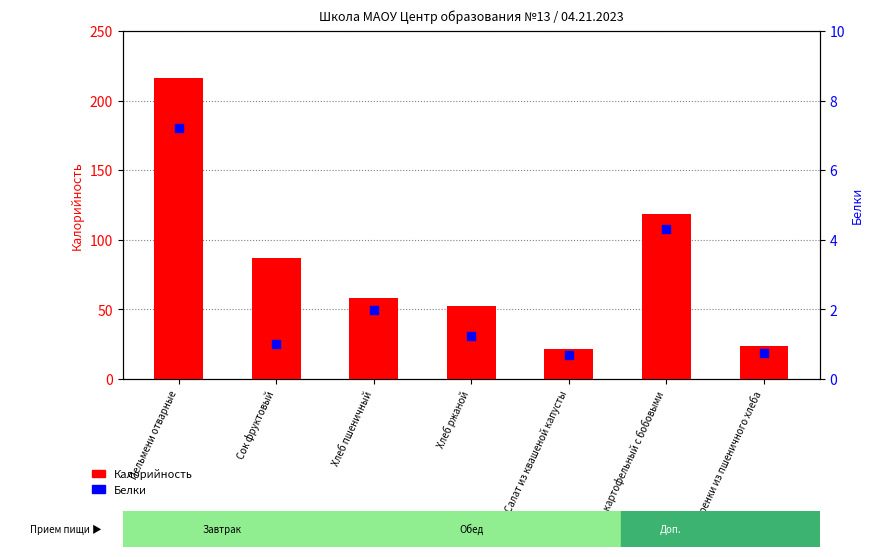

Which series has the widest spread of Y values?

Калорийность